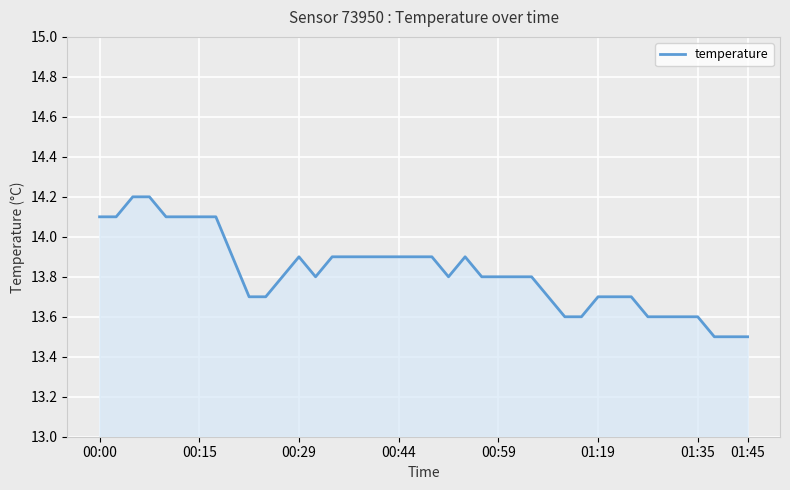

What is the smallest value displayed?

13.5